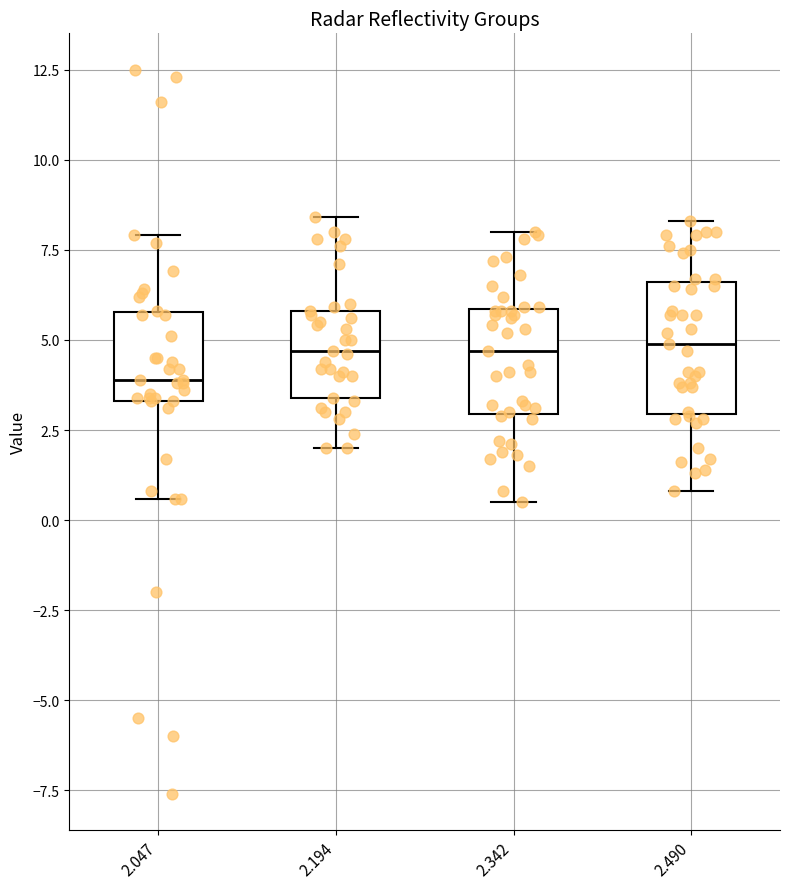

Where is the lower edge of the box at x = 2.194 on the y-axis? The values are not printed on the chart, so give them approximately, as read against the axis.

3.5